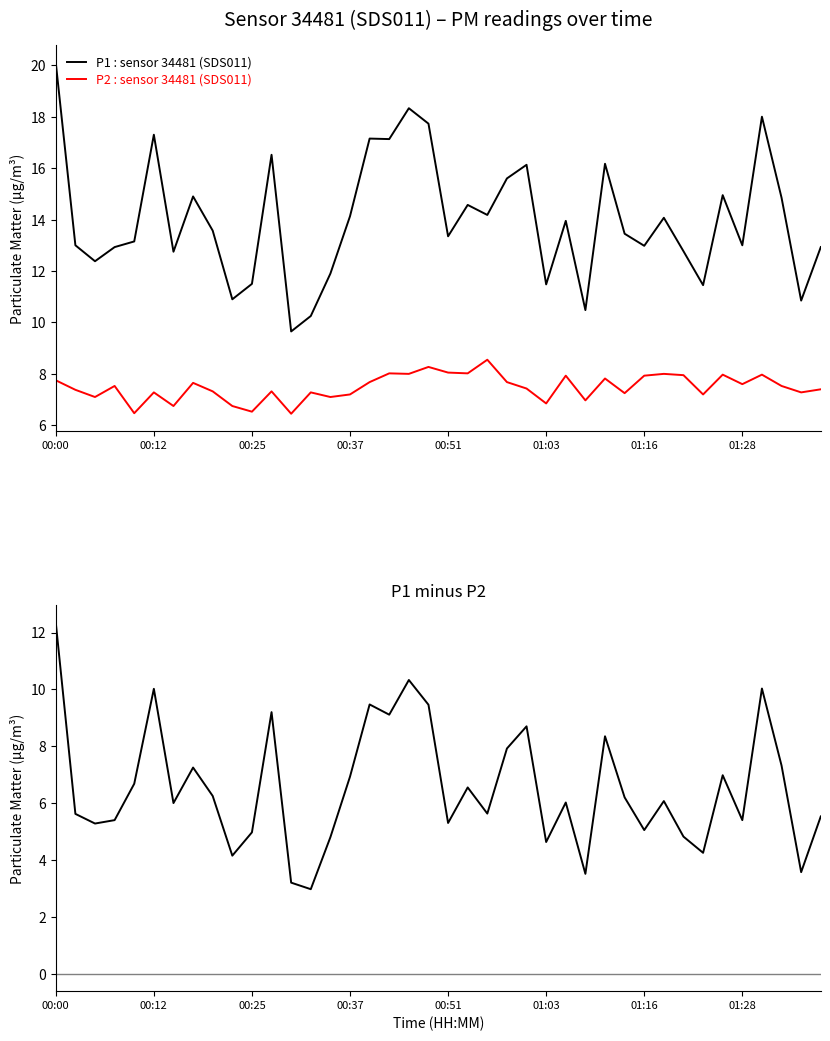

How many interior local peaks does the P1 minus P2 series have?

12